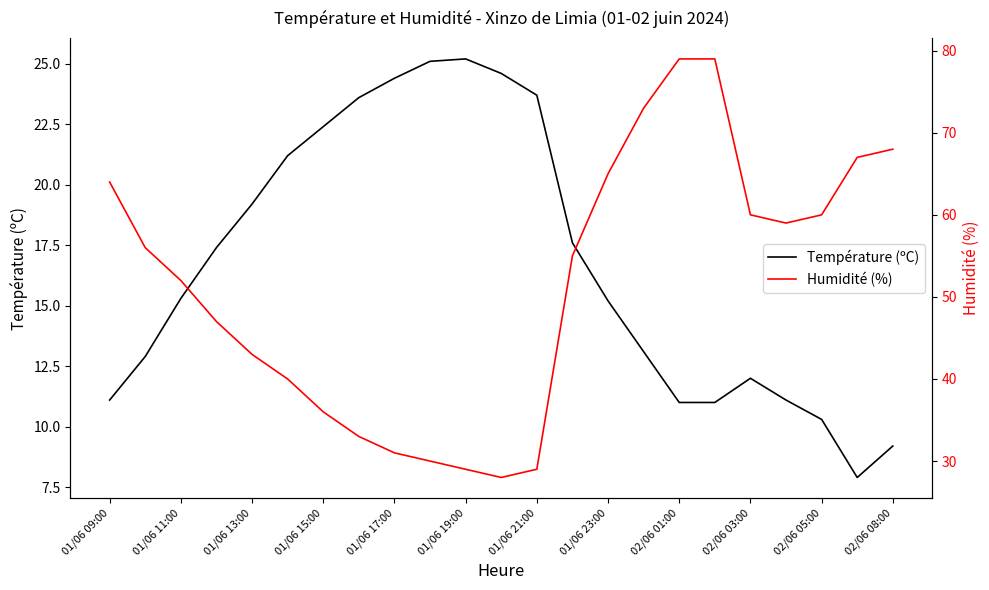

What is the value of the Température (ºC) point at the 2nd from the left?

12.9